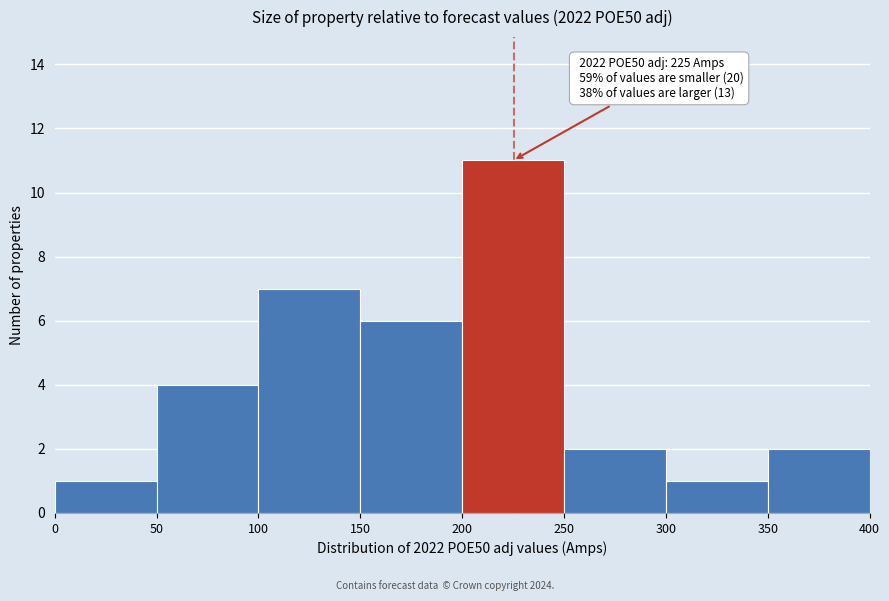

Which range on the x-axis has the tallest bar?

200 to 250